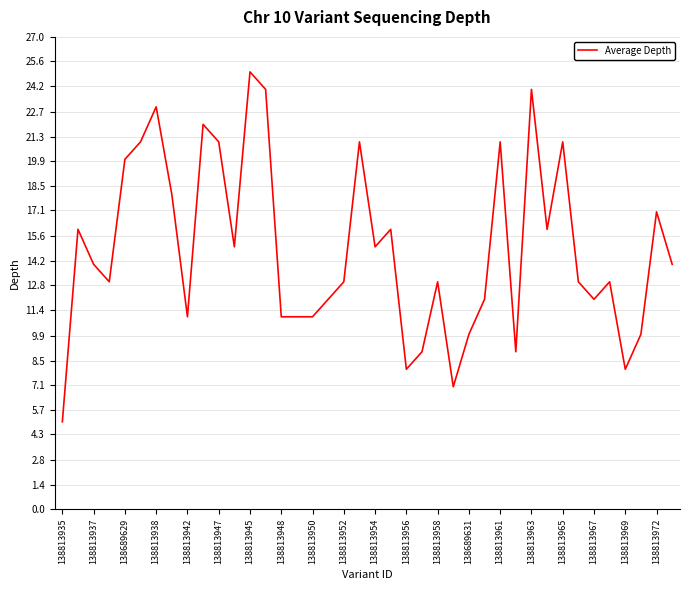

What is the difference between the maximum and minimum values?

20